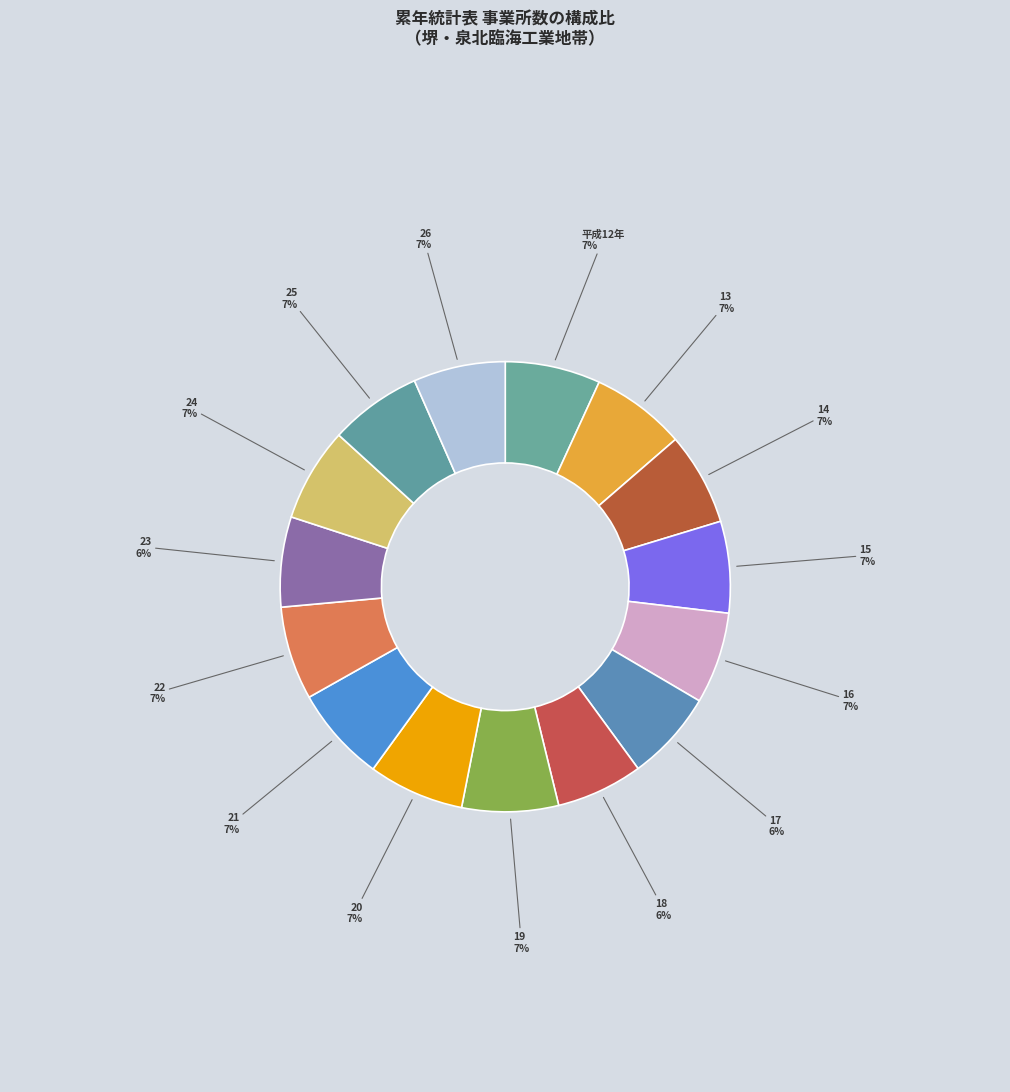

Count the number of slices in the pie.

15